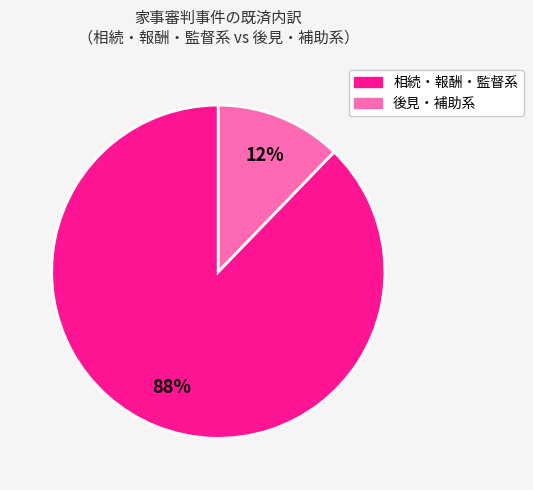

Is there any slice that represents more than half of the pie?

Yes